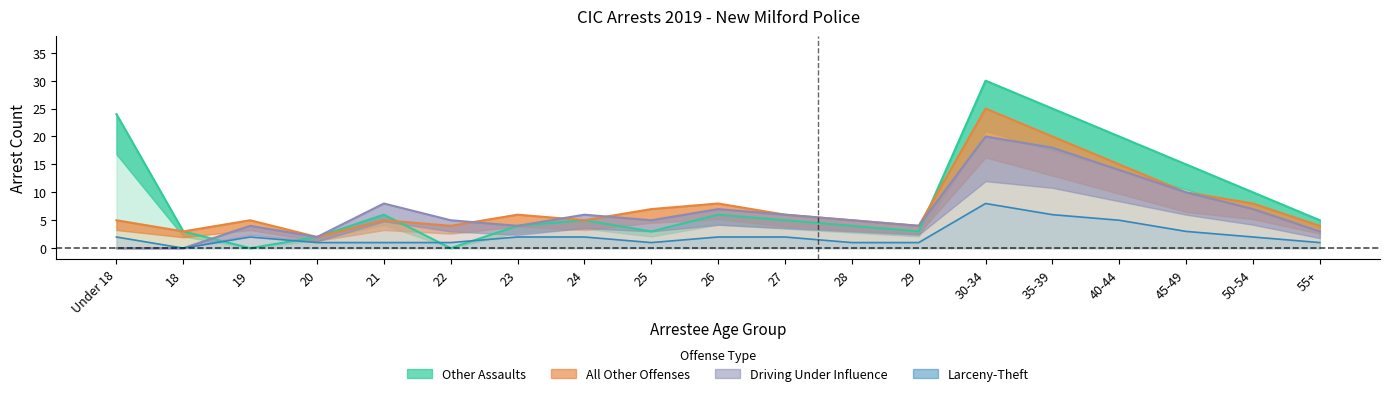

At 22, list the series in order from smallest to largest.

Other Assaults, Larceny-Theft, All Other Offenses, Driving Under Influence